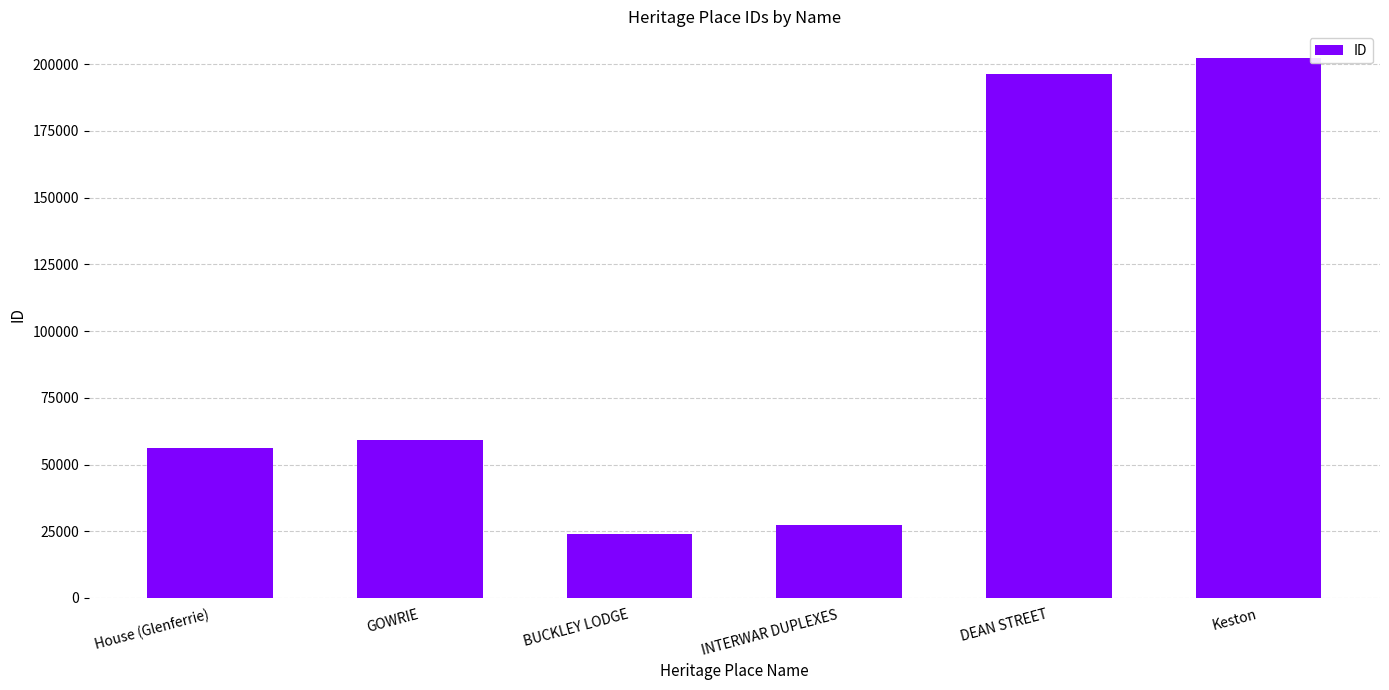

How many values are below 59040?

3